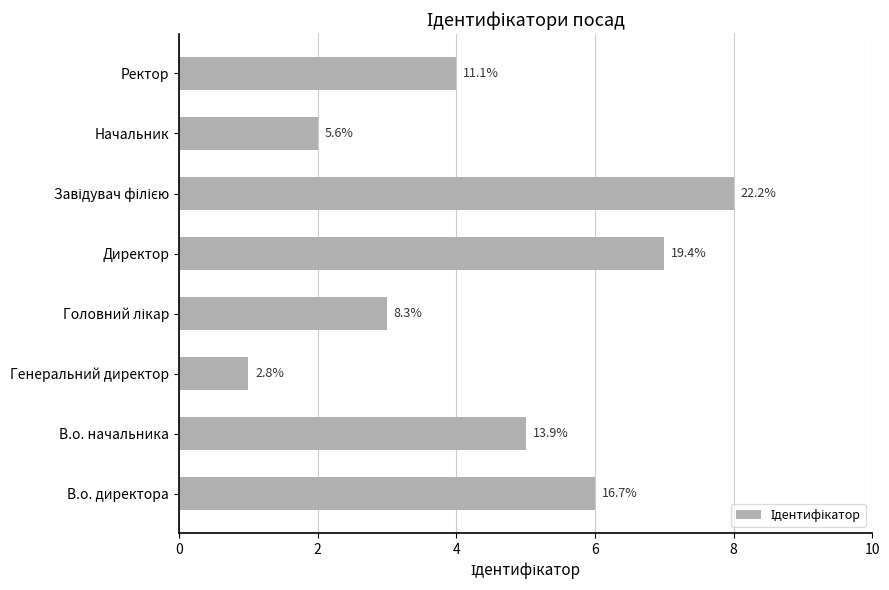

How many bars are there in total?

8